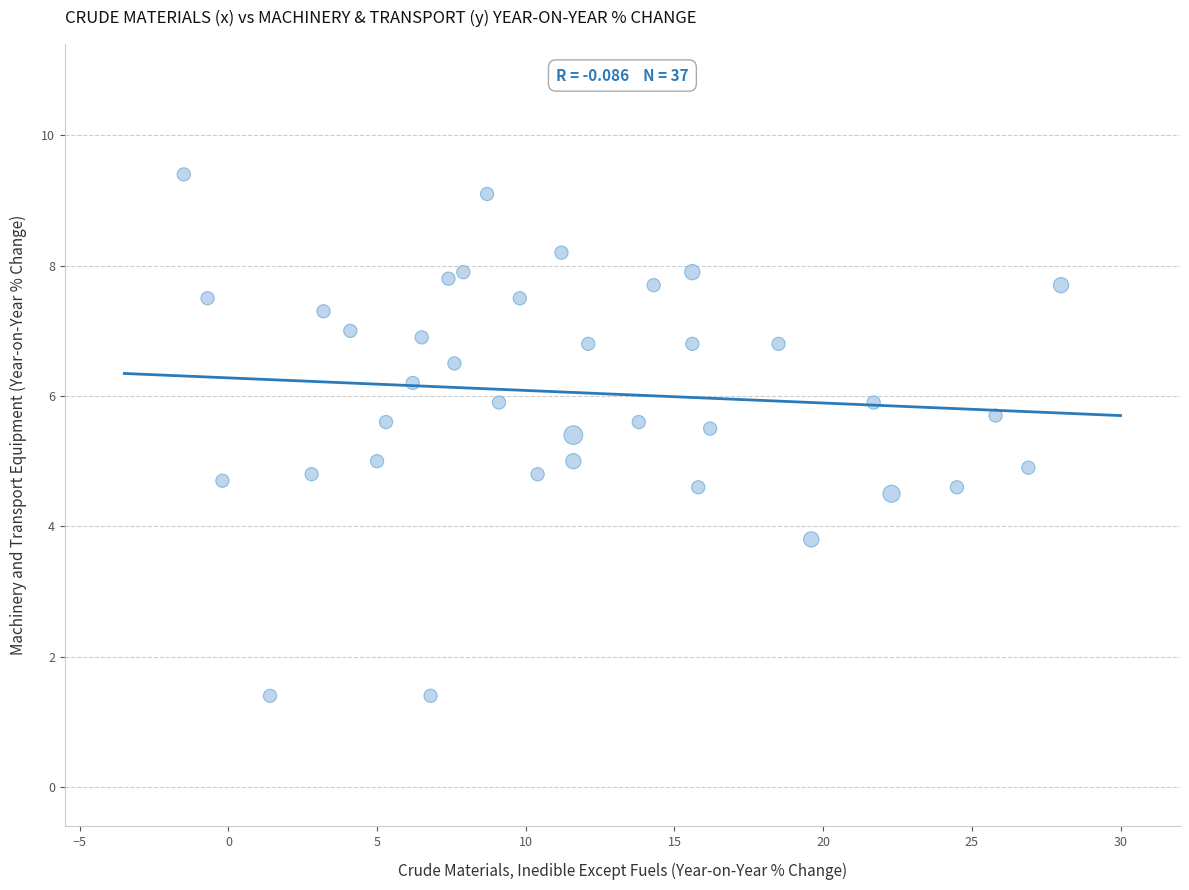

What is the range of X values (max minus min)?

29.5